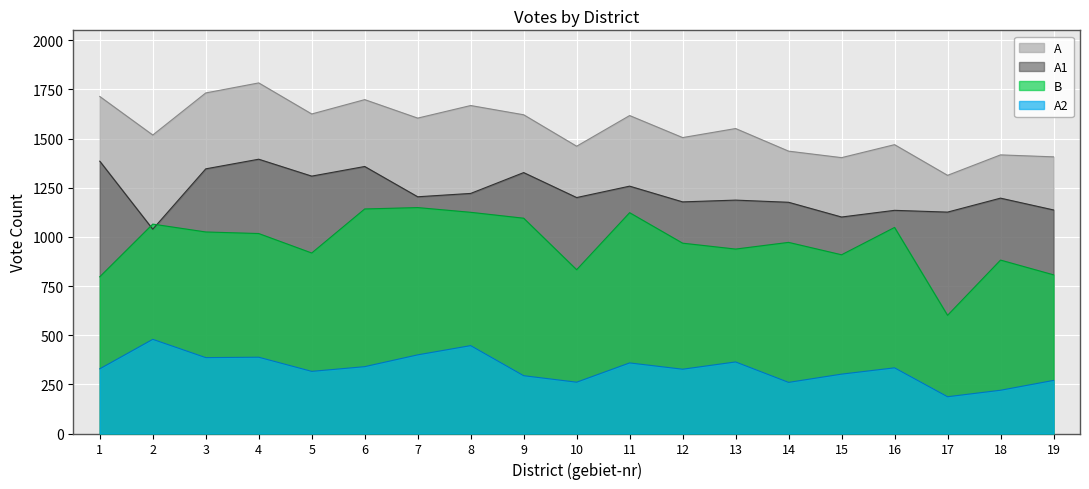

Where is B nearest to the value 875?

18